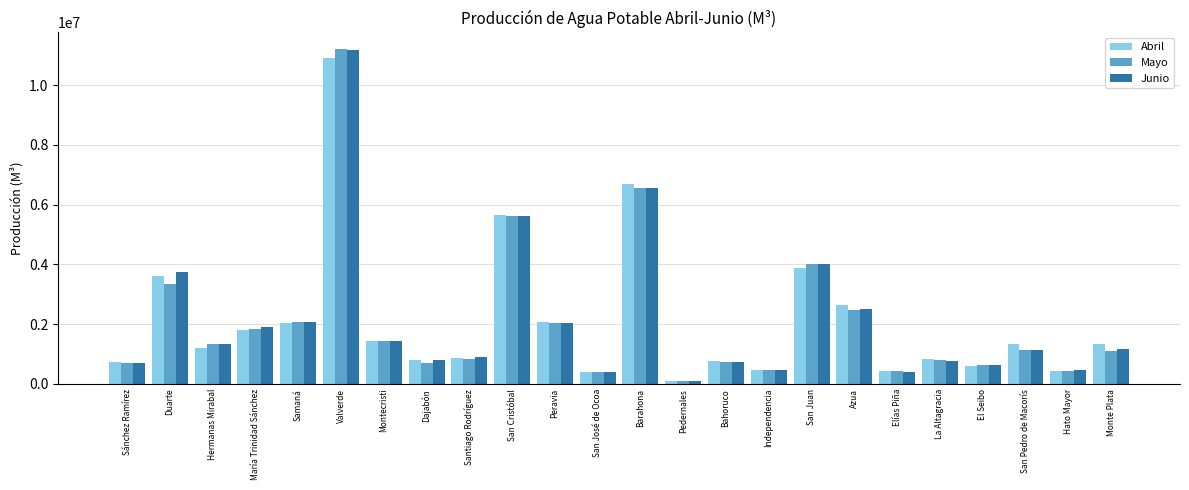

How many values in the Mayo series exceed 1143764?

12